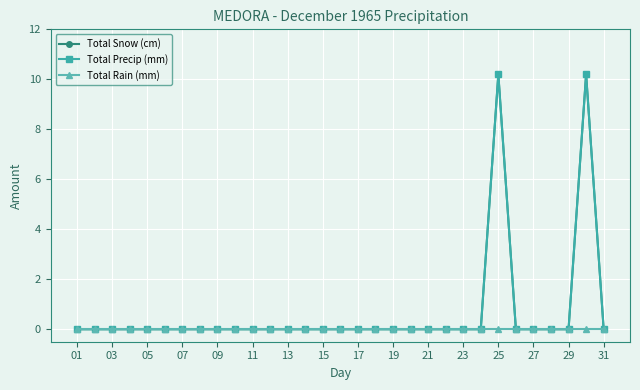

At how many categories does at least one series exceed 4?

2